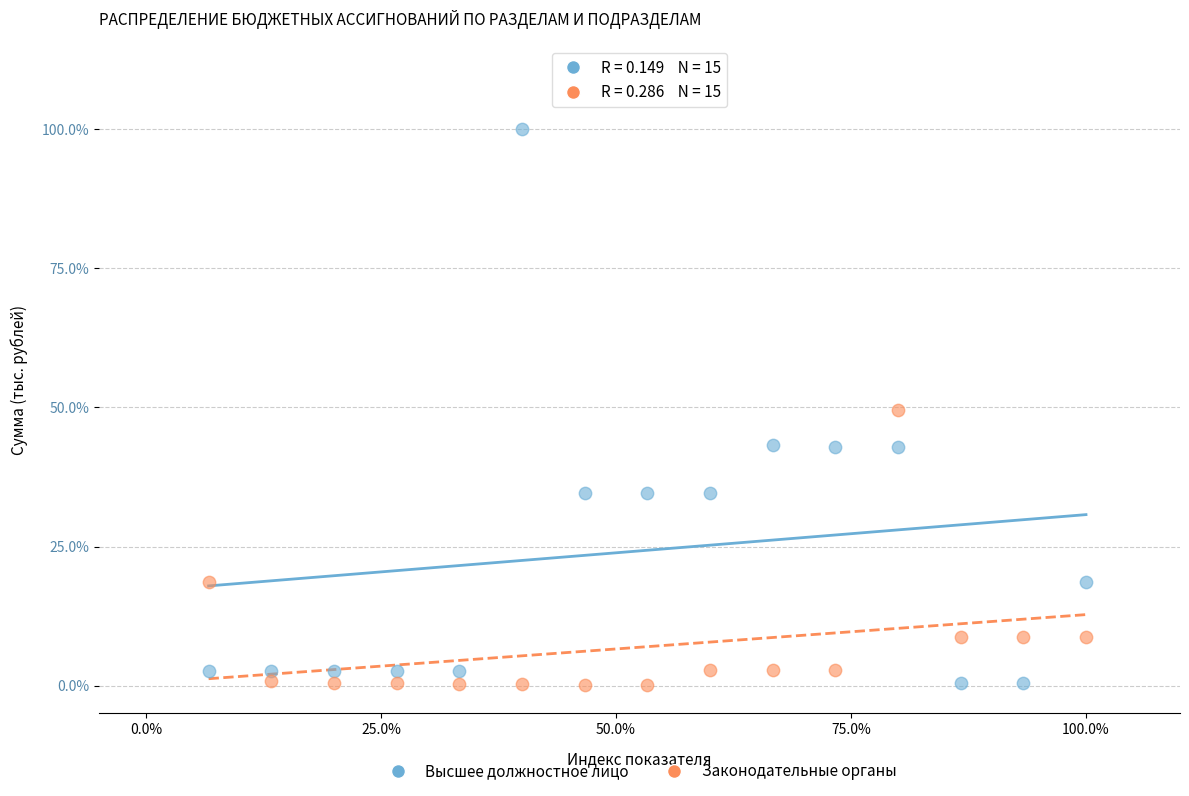

What are all the series names shown in the legend?

Высшее должностное лицо, Законодательные органы